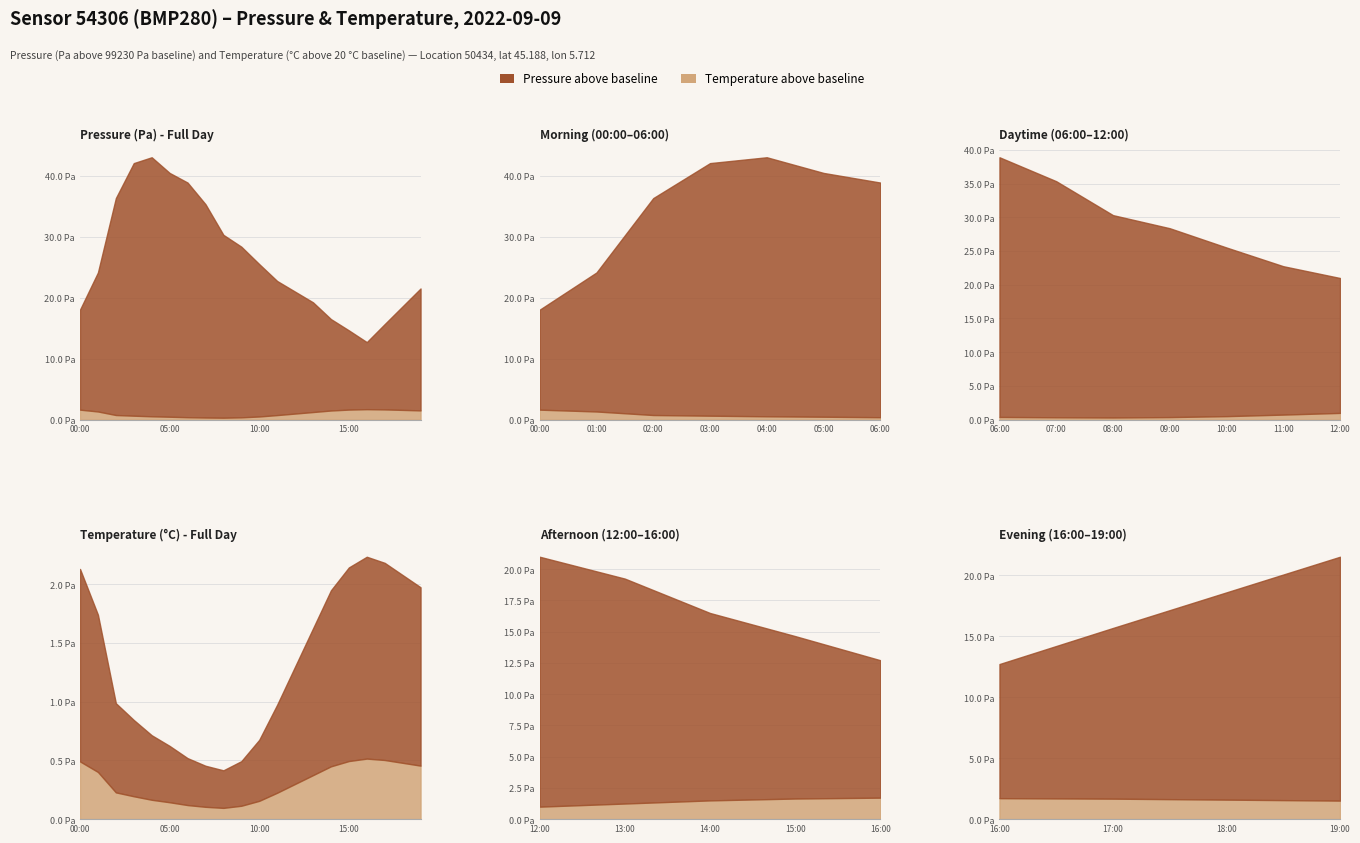

Which series has the largest total across all categories?

pressure